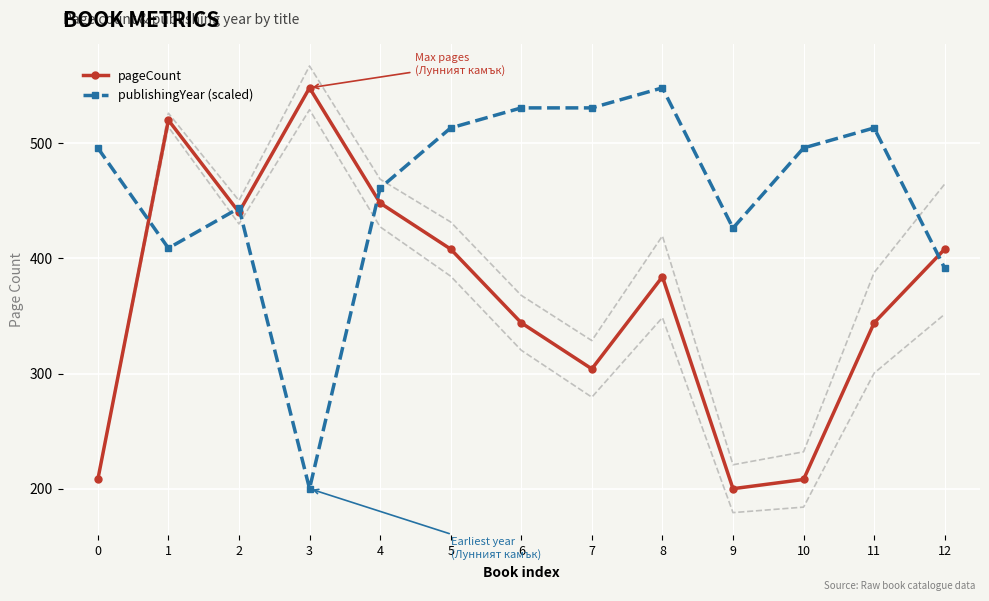

Count the number of data series in this chart.

2